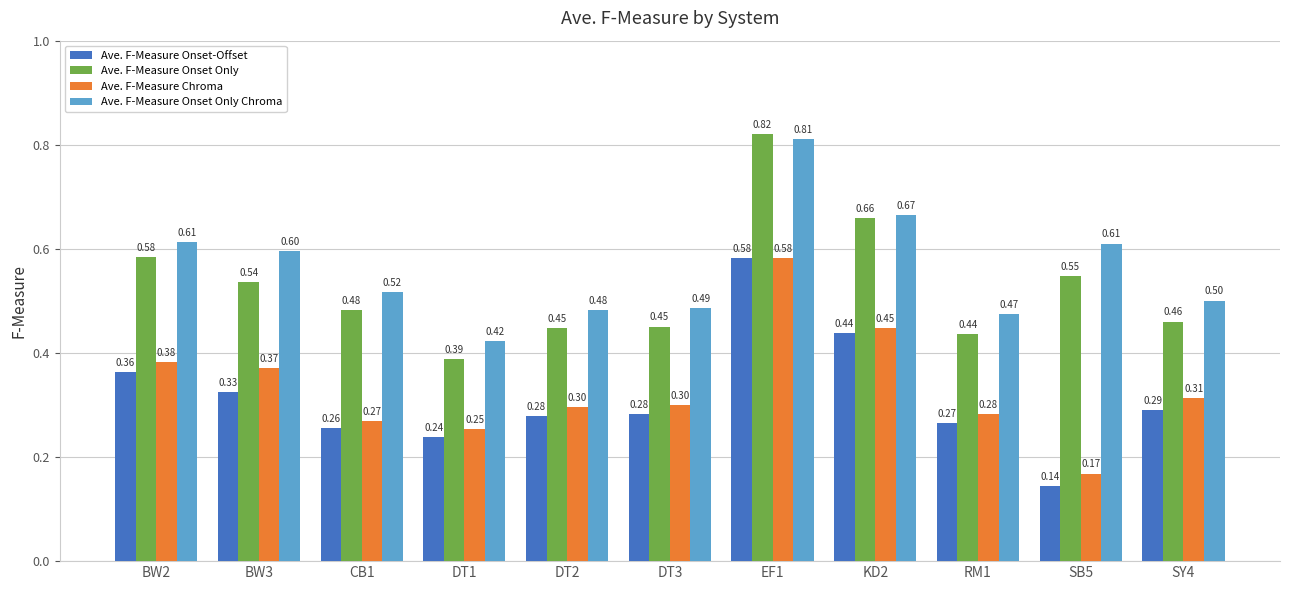

What is the sum of the Ave. F-Measure Onset Only Chroma values at DT1 and SY4?

0.9